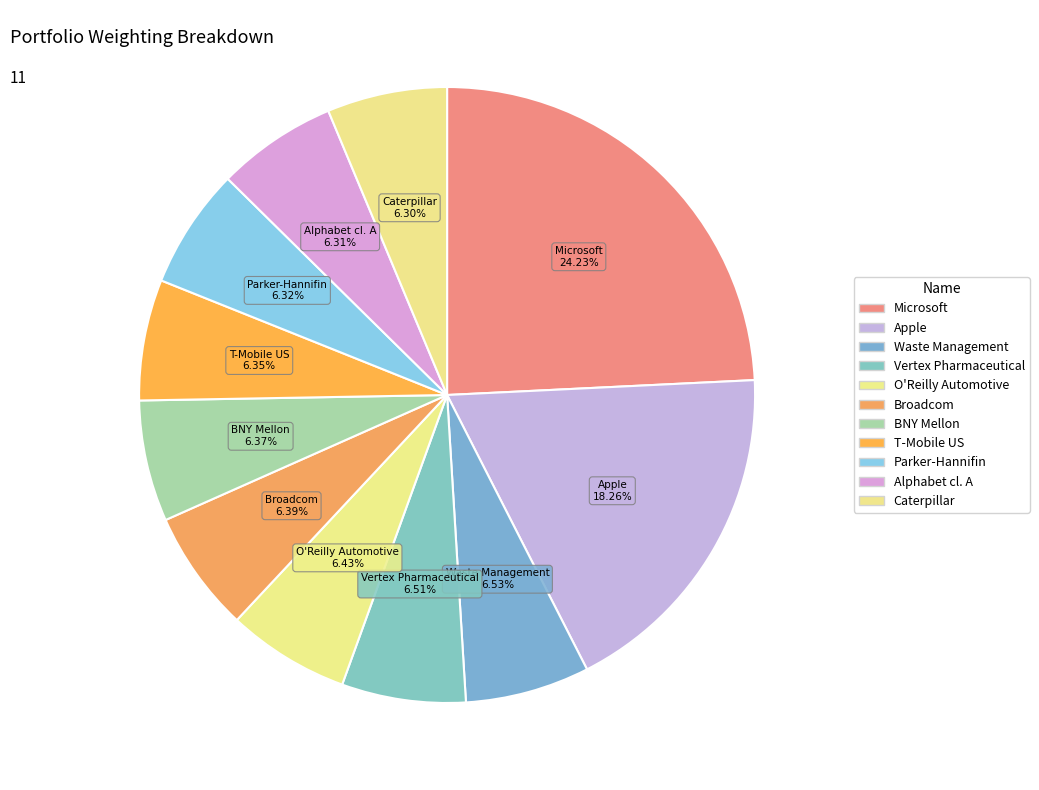

Count the number of slices in the pie.

11